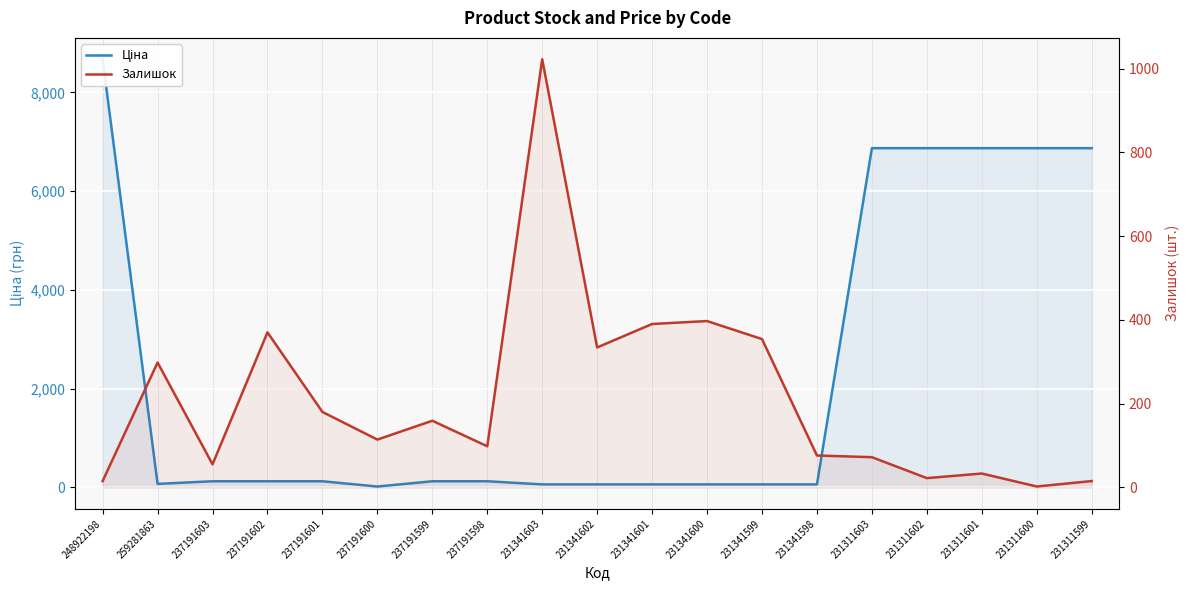

Reading left to right, what are all the values shown in this chart?

Ціна: 248922198=8669.7	259281863=70.1	237191603=123.0	237191602=123.0	237191601=123.0	237191600=16.0	237191599=123.0	237191598=123.0	231341603=60.0	231341602=60.0	231341601=60.0	231341600=60.0	231341599=60.0	231341598=60.0	231311603=6869.4	231311602=6869.4	231311601=6869.4	231311600=6869.4	231311599=6869.4
Залишок: 248922198=15.0	259281863=298.0	237191603=55.0	237191602=370.0	237191601=180.0	237191600=114.0	237191599=159.0	237191598=98.0	231341603=1022.0	231341602=334.0	231341601=390.0	231341600=397.0	231341599=354.0	231341598=76.0	231311603=72.0	231311602=22.0	231311601=33.0	231311600=2.0	231311599=15.0